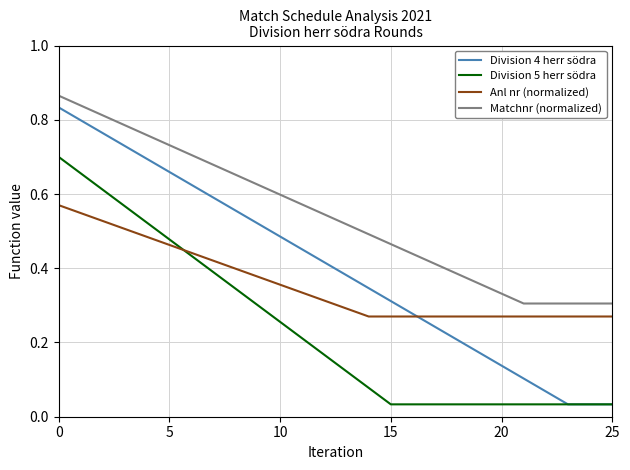

Which series has the widest spread of values?

Division 4 herr södra